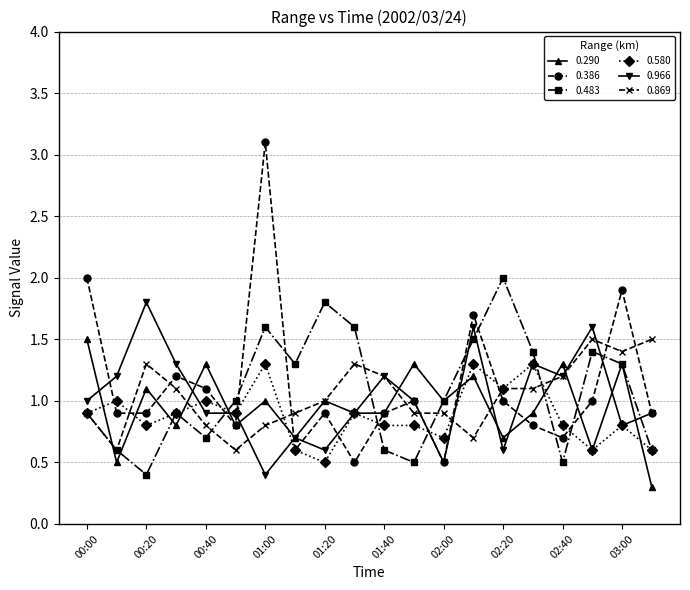

Which series ends up on top after the final intersection of 0.869 and 0.386?

0.869